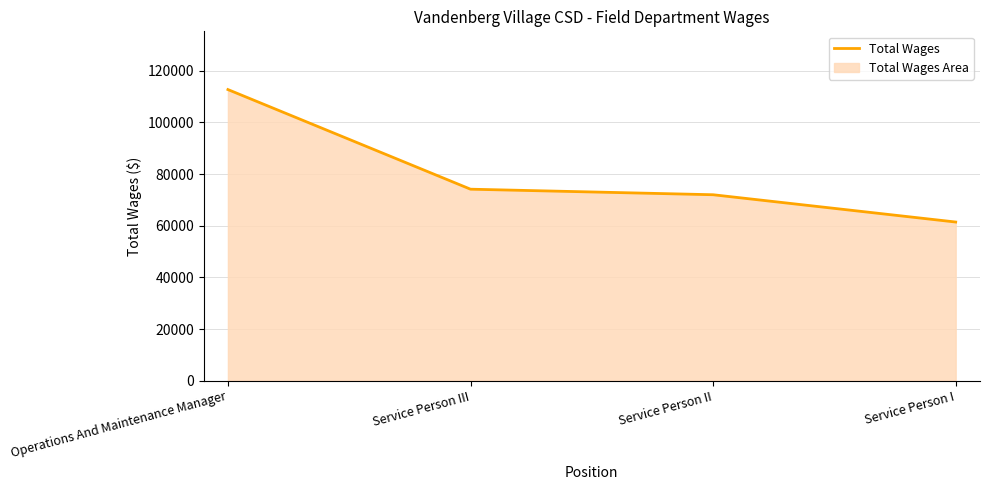

What is the label of the 2nd point from the left?

Service Person III